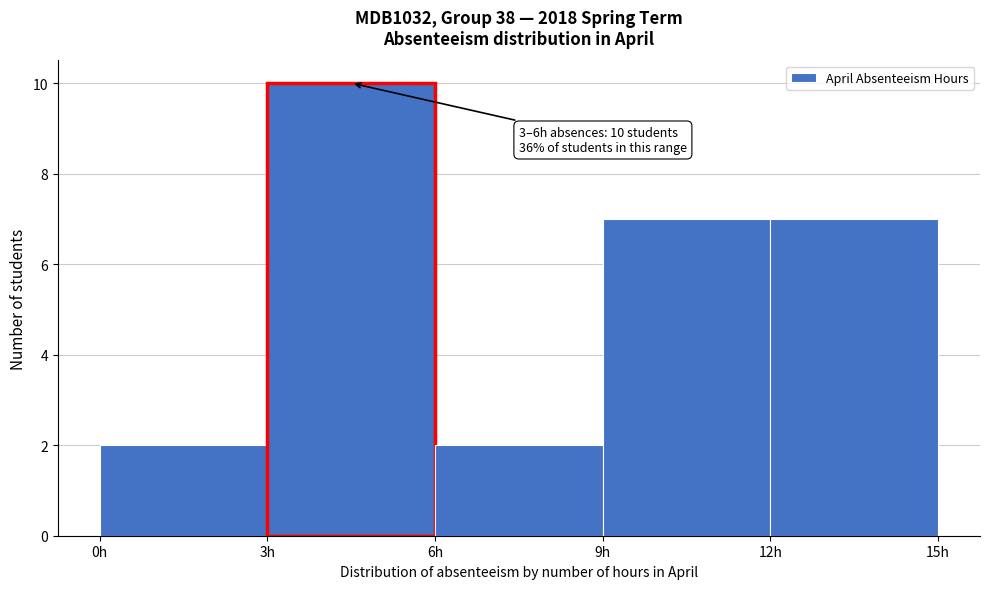

Over which range of the x-axis is the bar tallest?

3 to 6